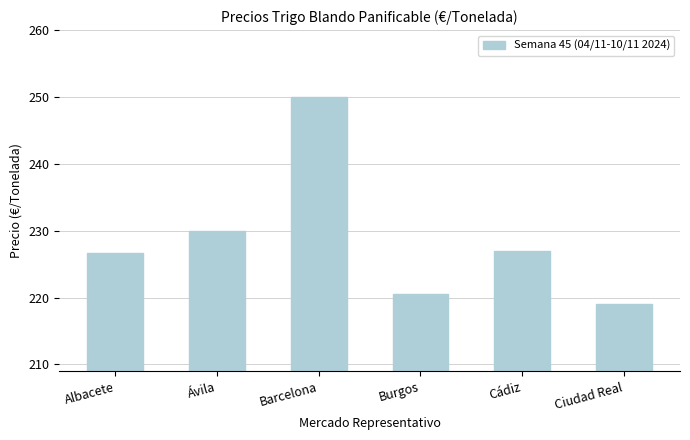

True or false: the data shows 250.0 at Barcelona.

True